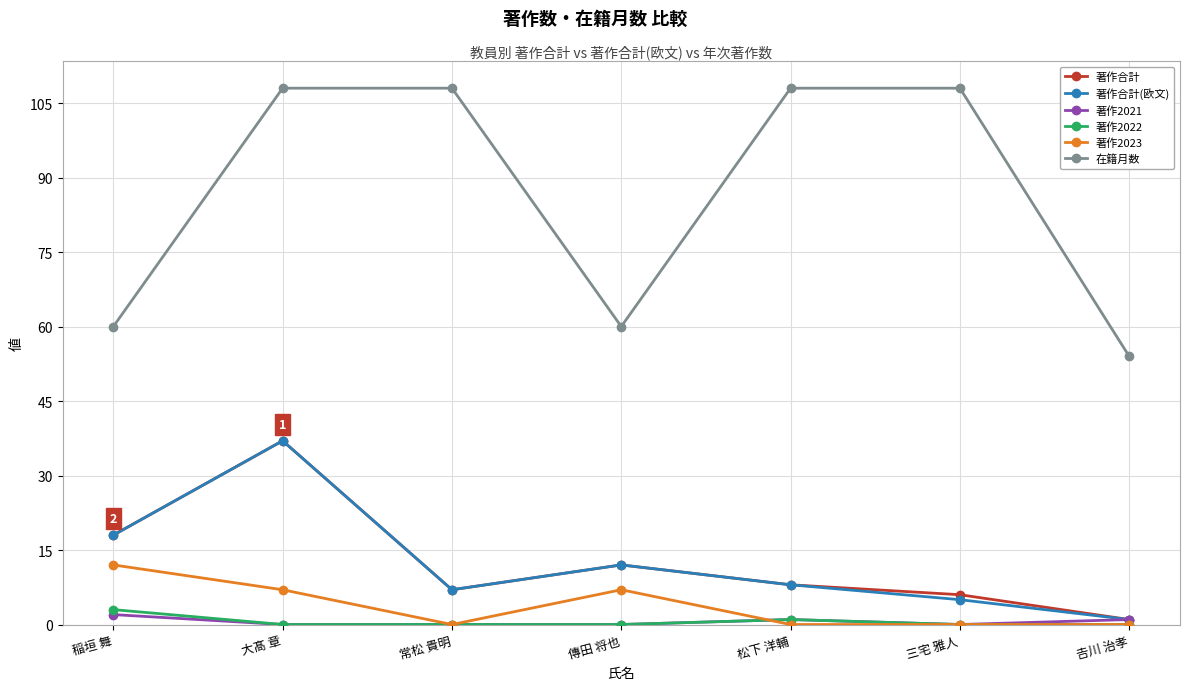

Which category has the highest value in the 著作2021 series?

稲垣 舞